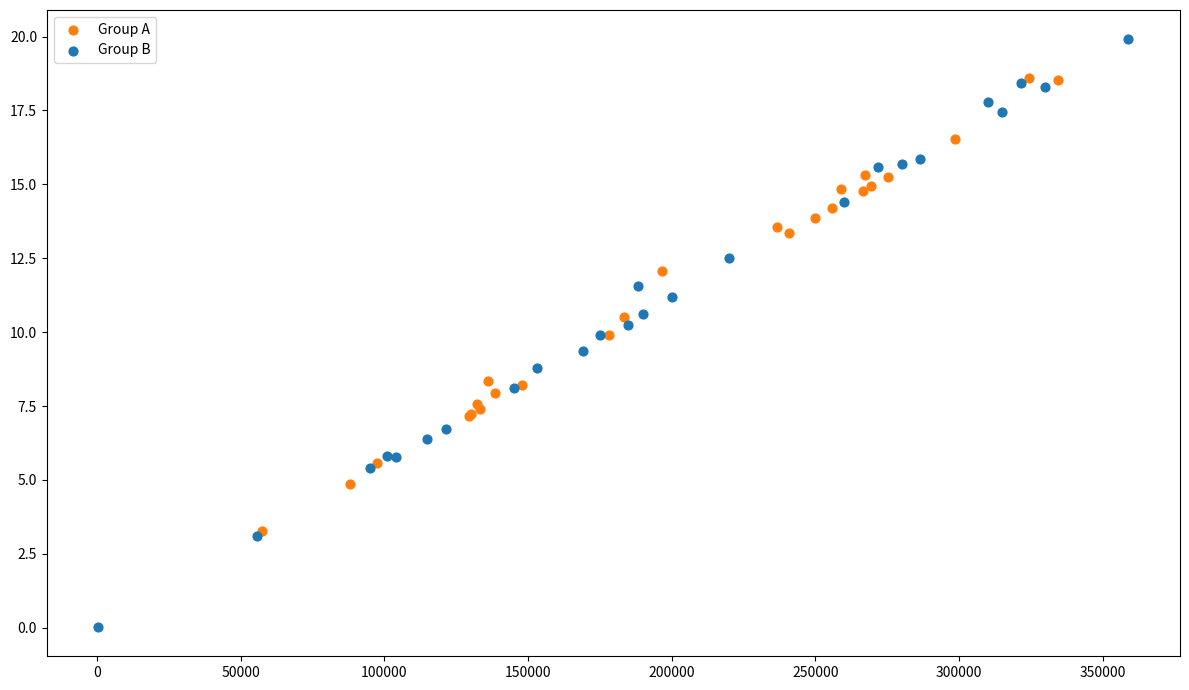

Which series reaches the minimum Y coordinate?

Group B